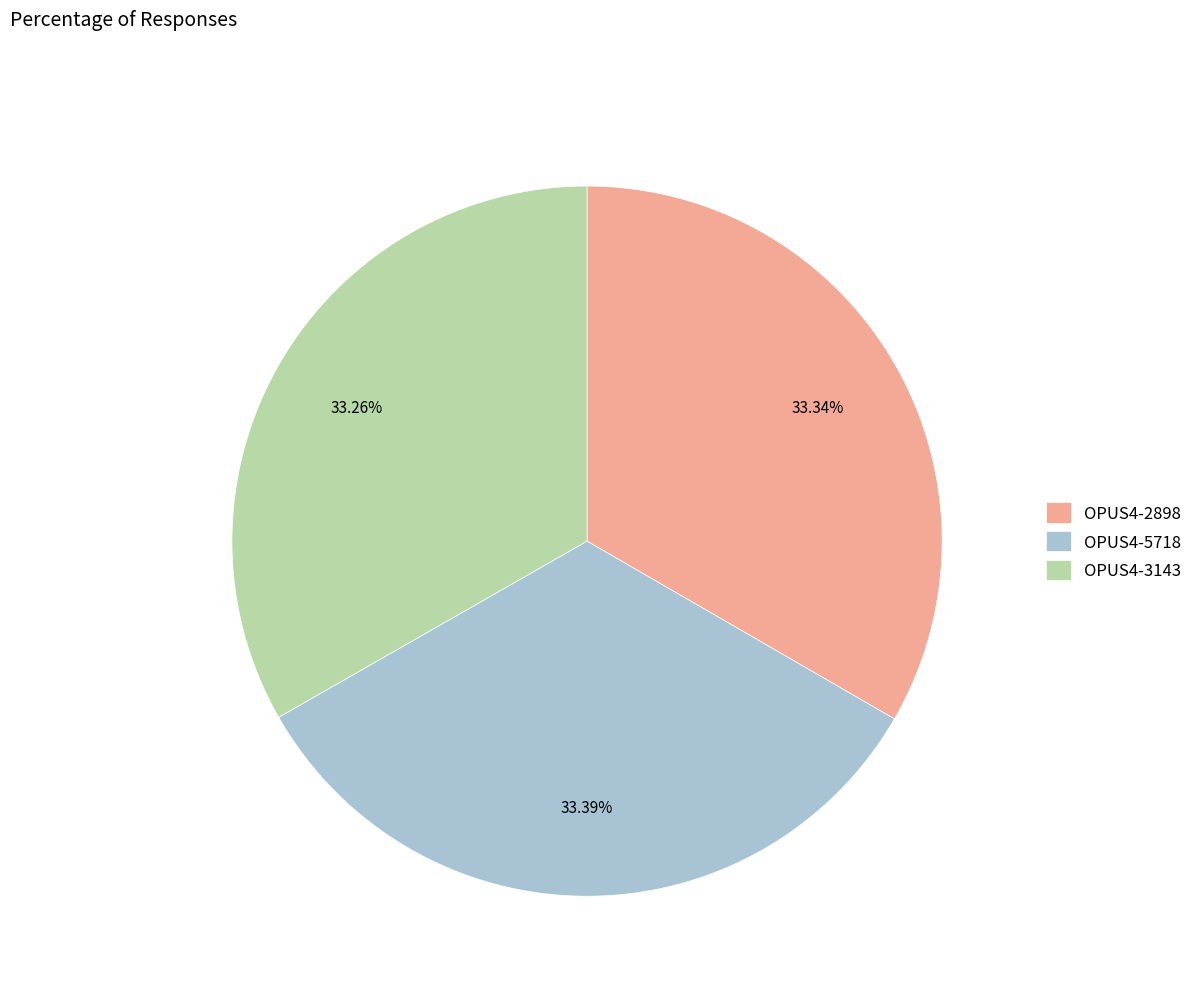

Is there a majority slice in this chart?

No